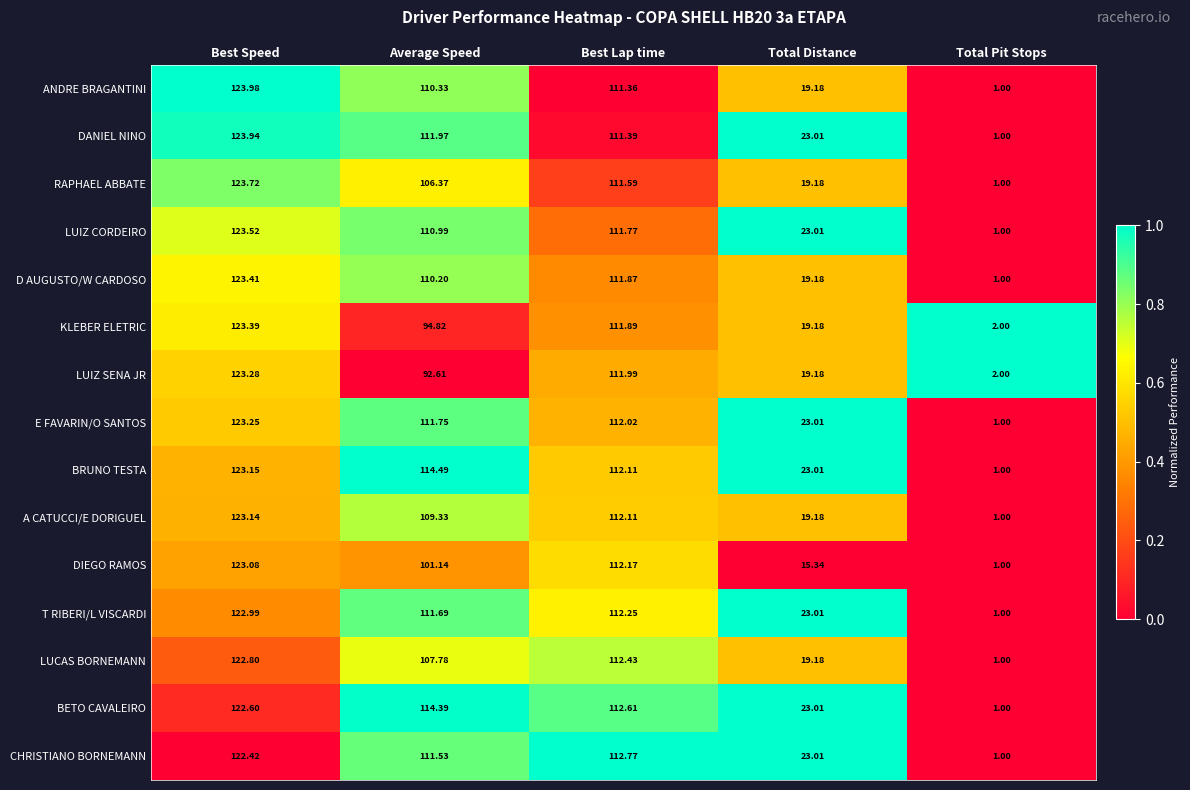

At which label is BETO CAVALEIRO closest to 61?

Total Distance